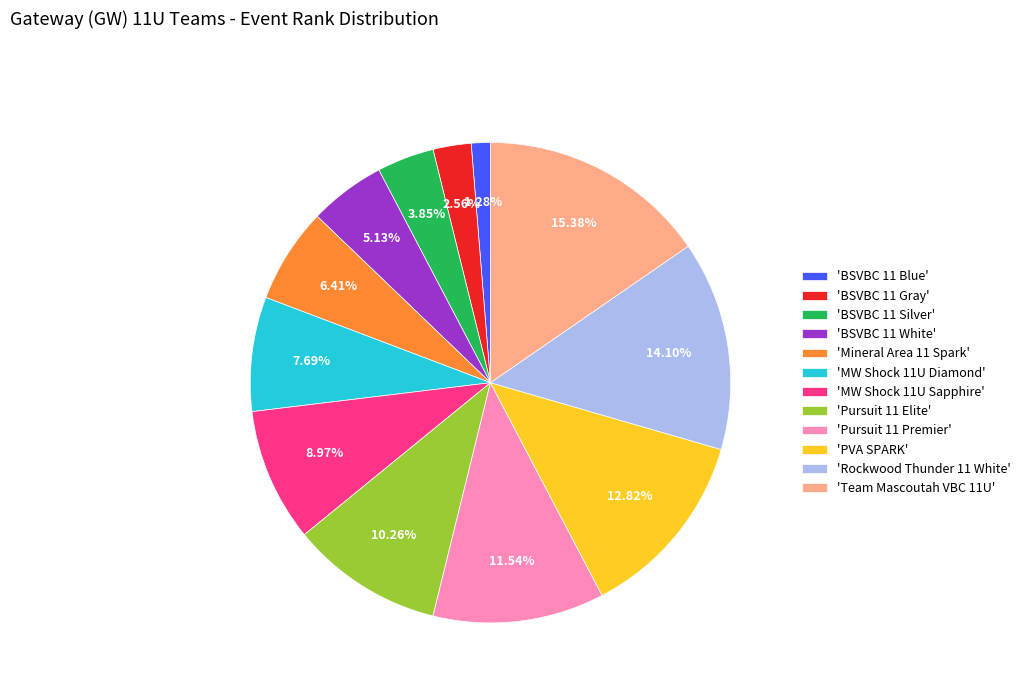

Combined, do 'BSVBC 11 Silver' and 'Pursuit 11 Premier' account for over 50%?

No